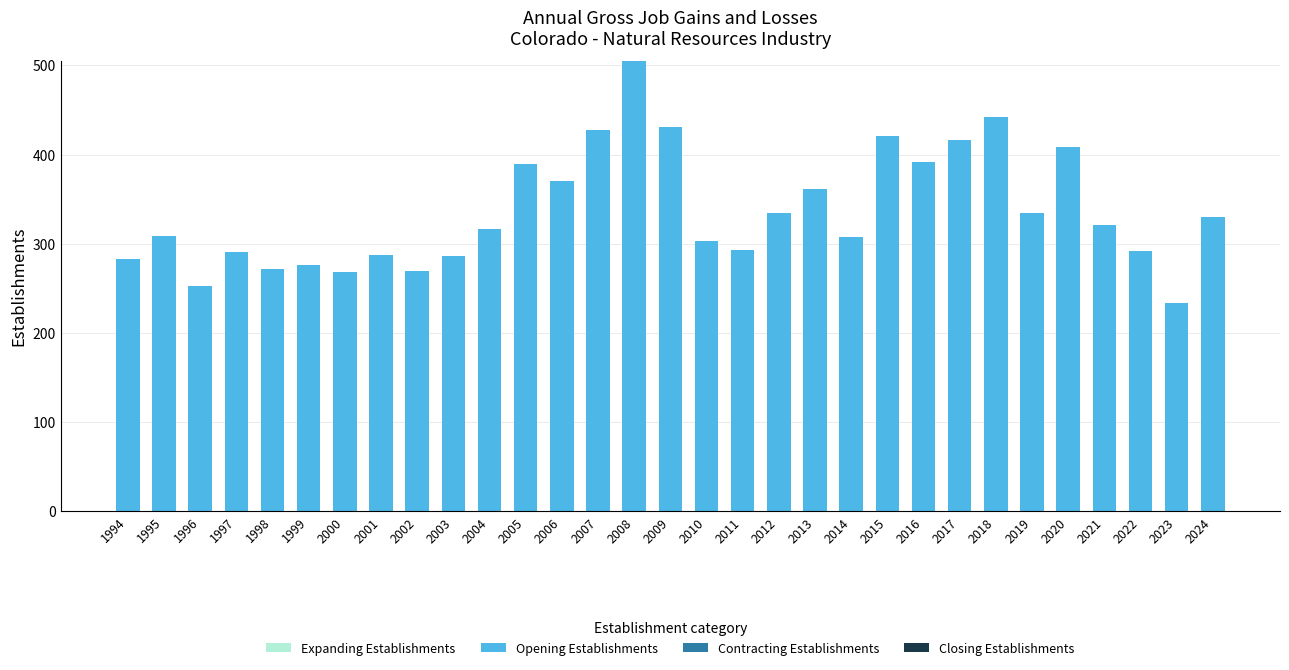

Is it true that the value at 2018 is 442?

True